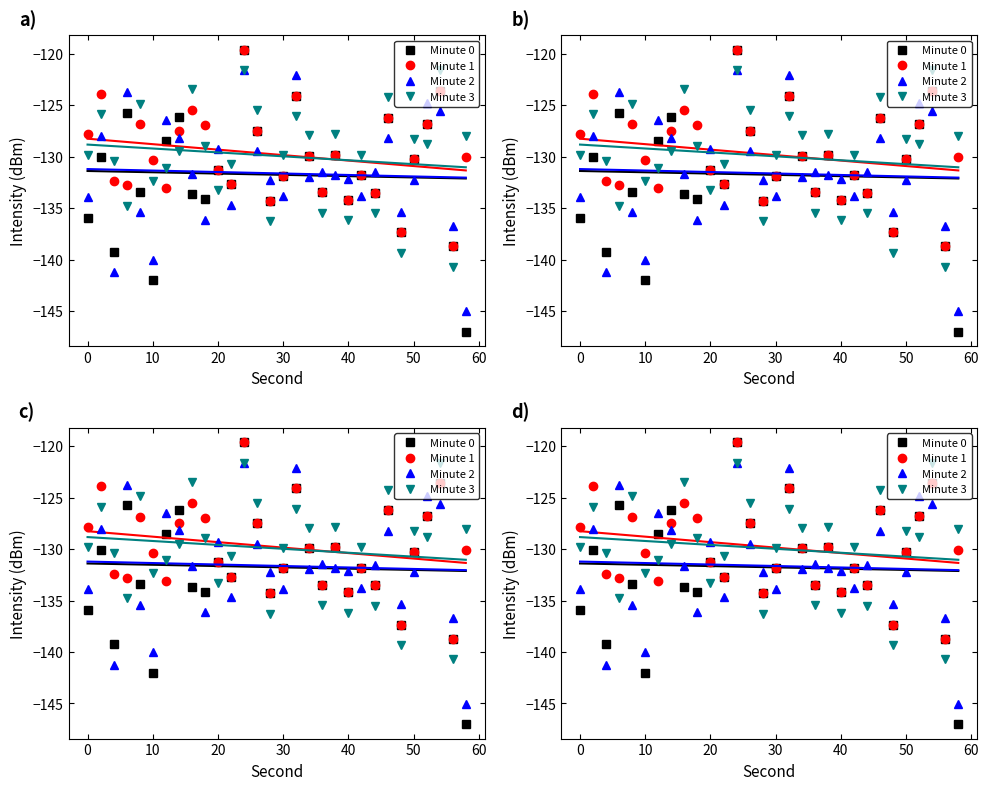

True or false: Minute 2 has a value of -216.5 at 28.

False